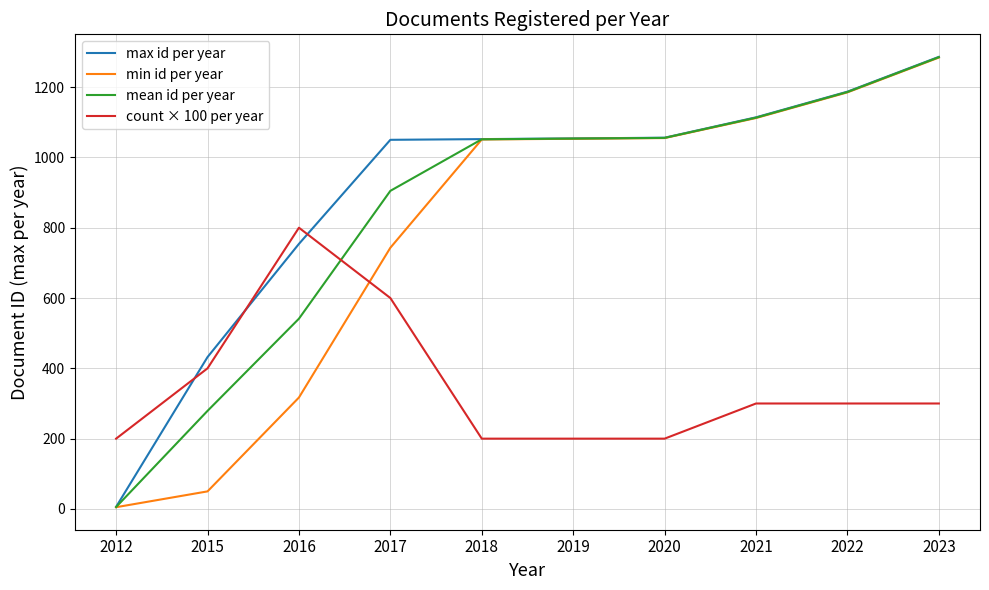

What are all the series names shown in the legend?

max id per year, min id per year, mean id per year, count × 100 per year